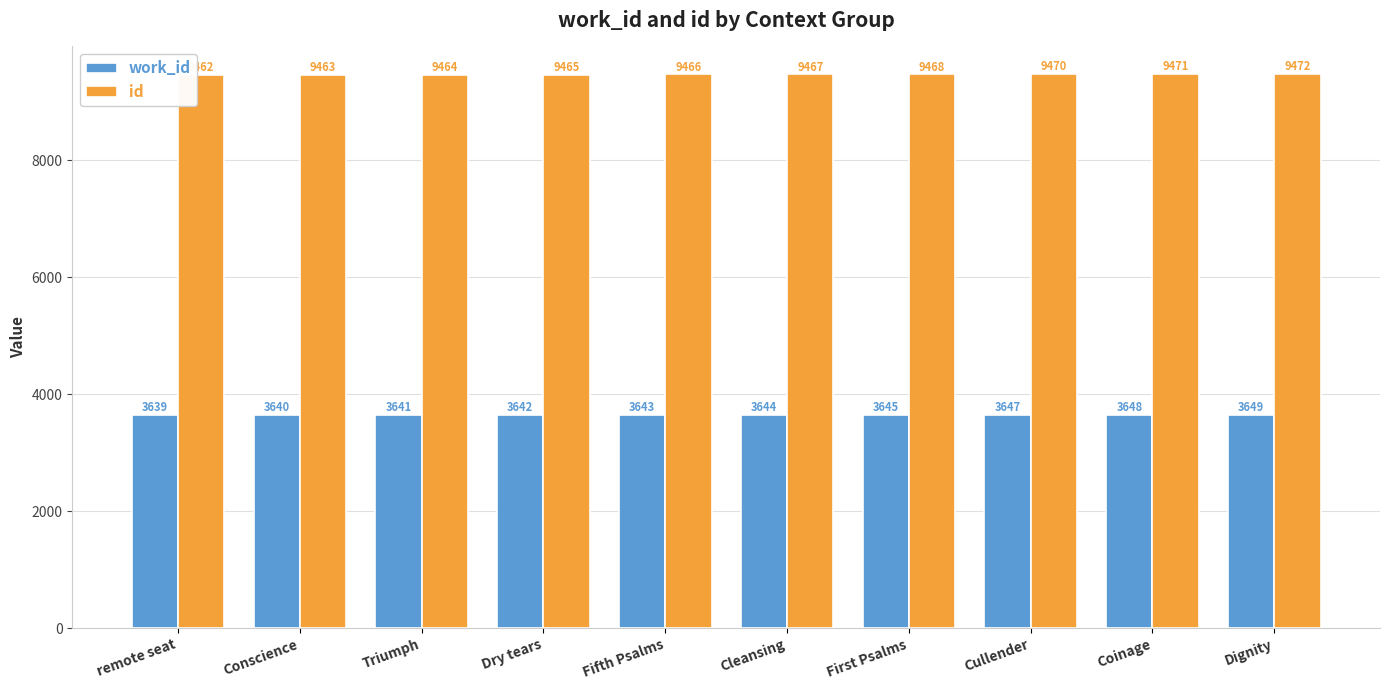

What is the minimum value for id?

9462